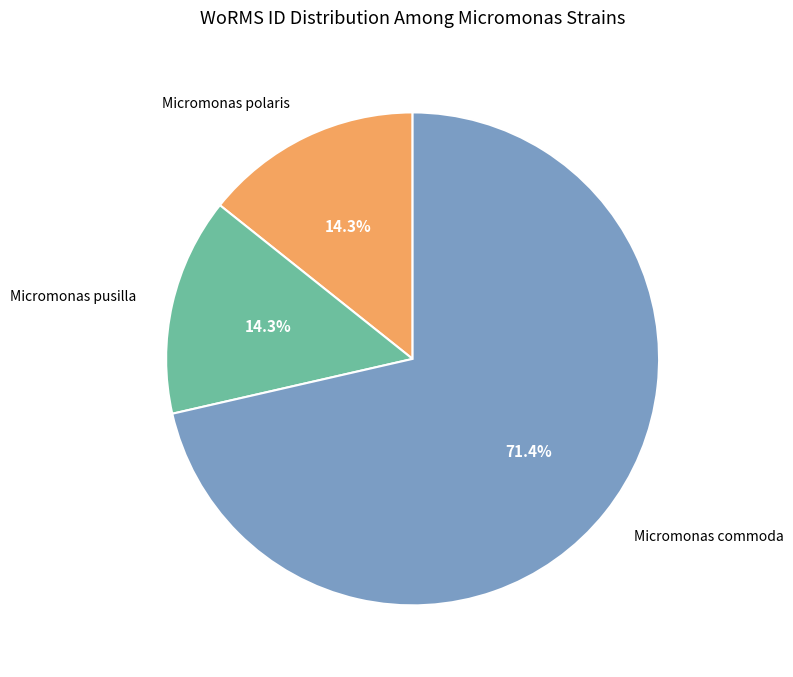

Does any single category account for the majority?

Yes